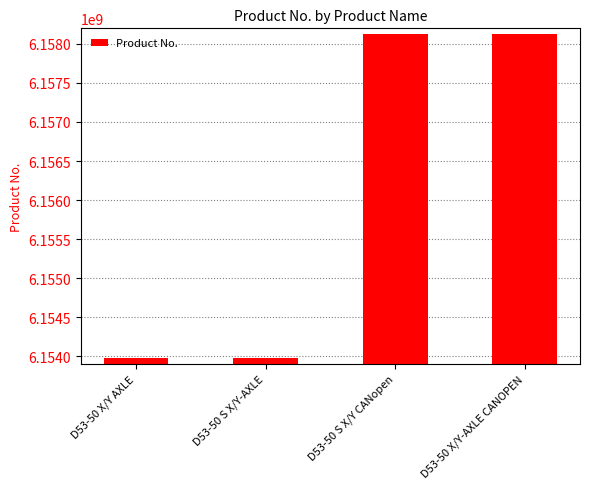

What is the label of the 3rd bar from the left?

D53-50 S X/Y CANopen